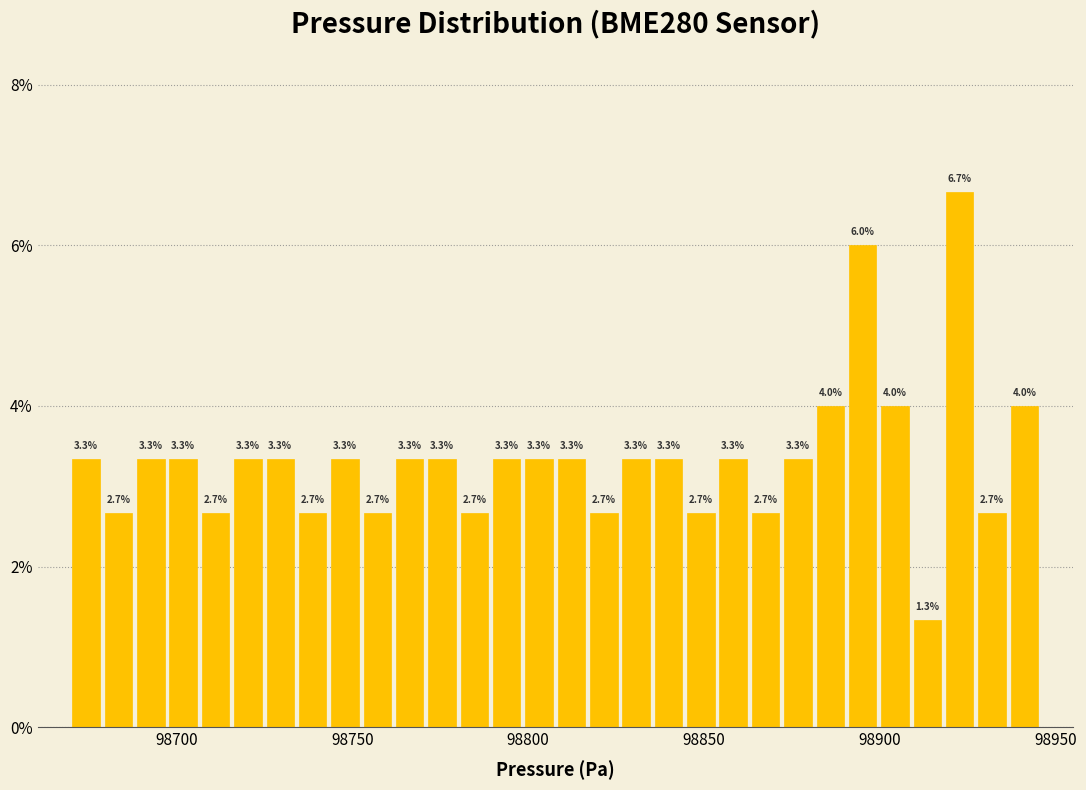

Around what value on the x-axis is the tallest bar? Give the approximate position of its centre, as read against the axis.

98925